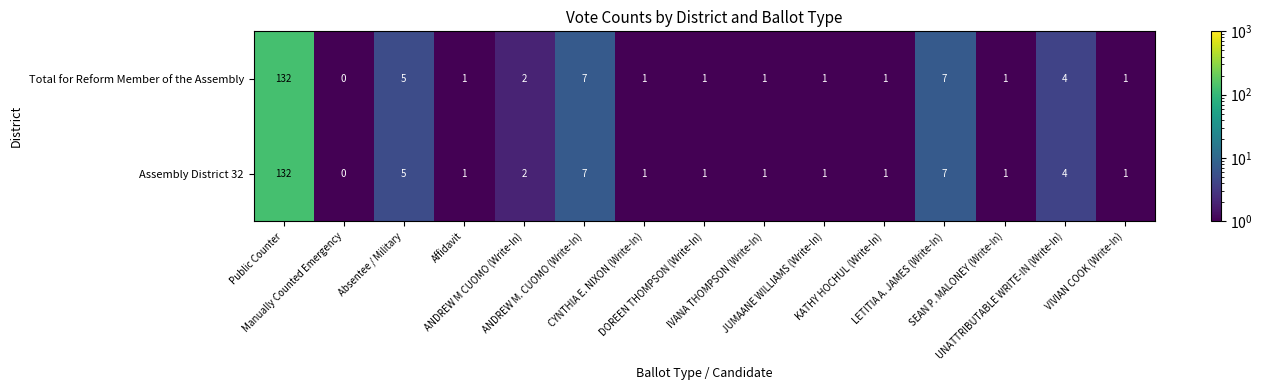

What is the highest value of the Assembly District 32 series?

132